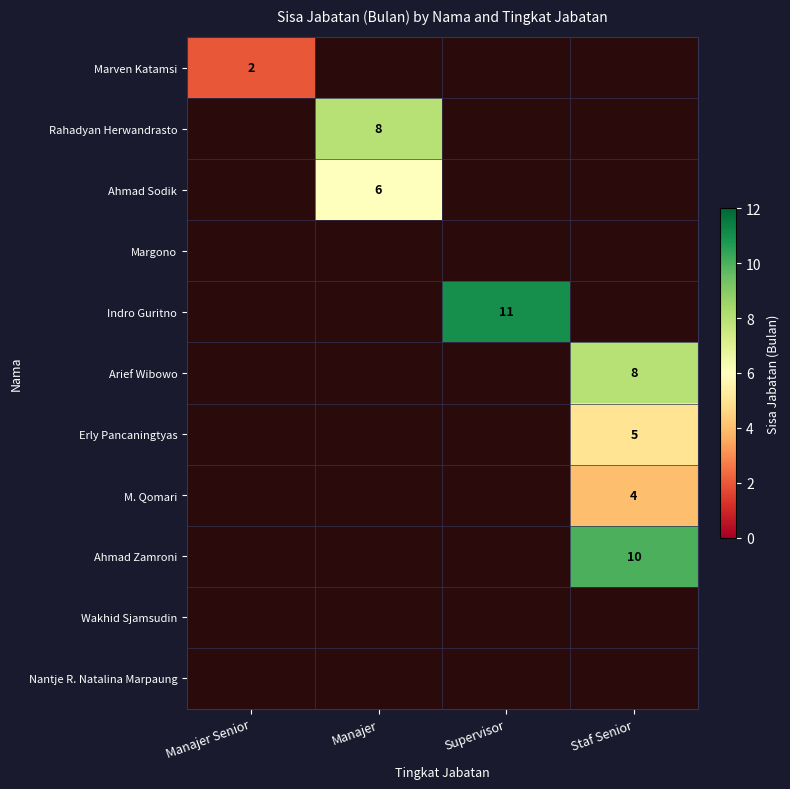

True or false: M. Qomari has a value of 4 at Staf Senior.

True